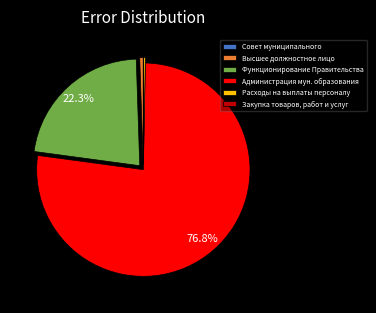

Does any single category account for the majority?

Yes